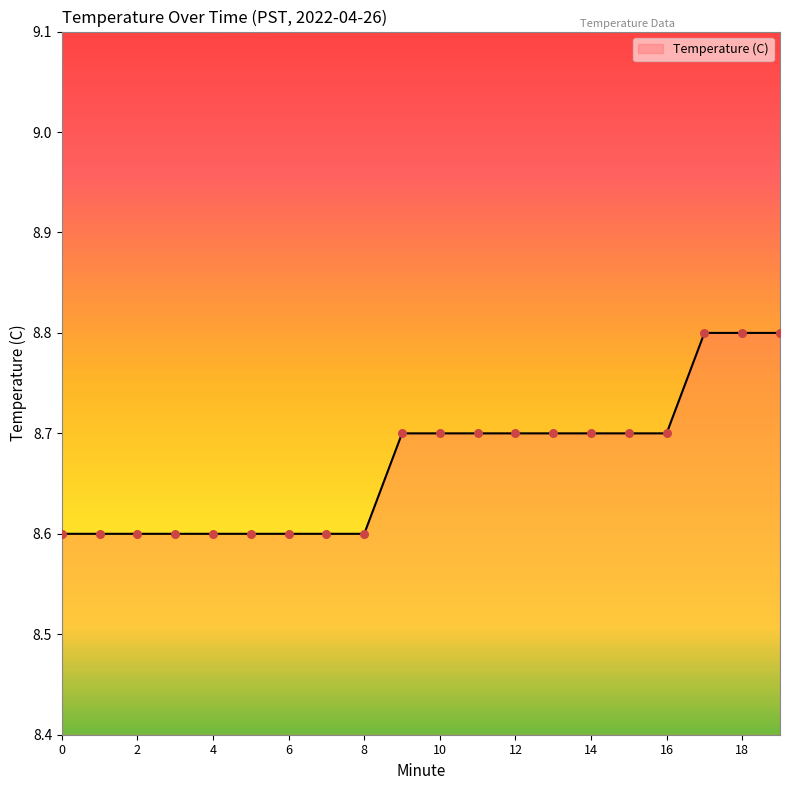

What is the greatest value displayed?

8.8